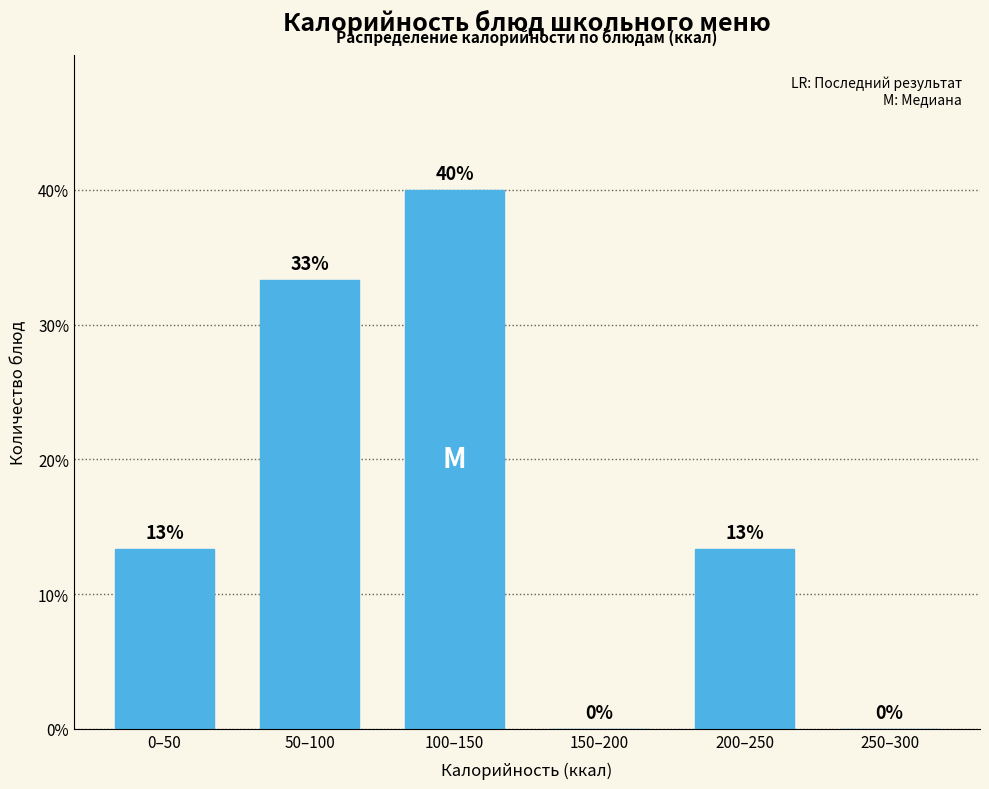

True or false: the data shows -15.9 at 150–200.

False